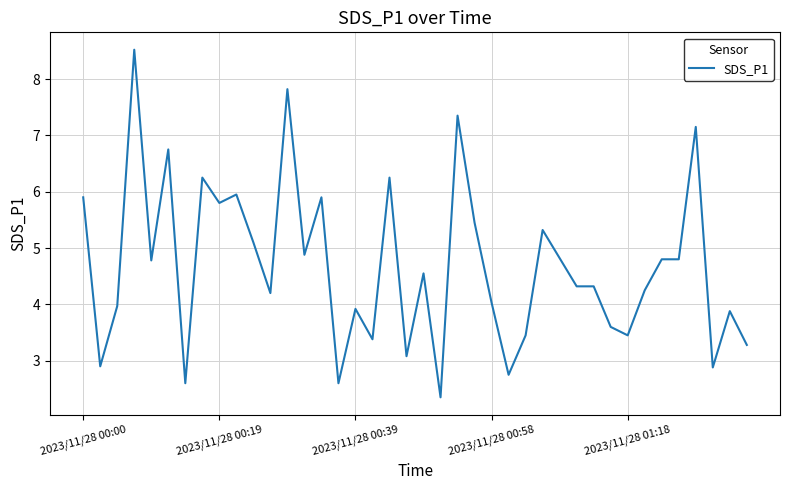

What is the minimum value shown in the chart?

2.4